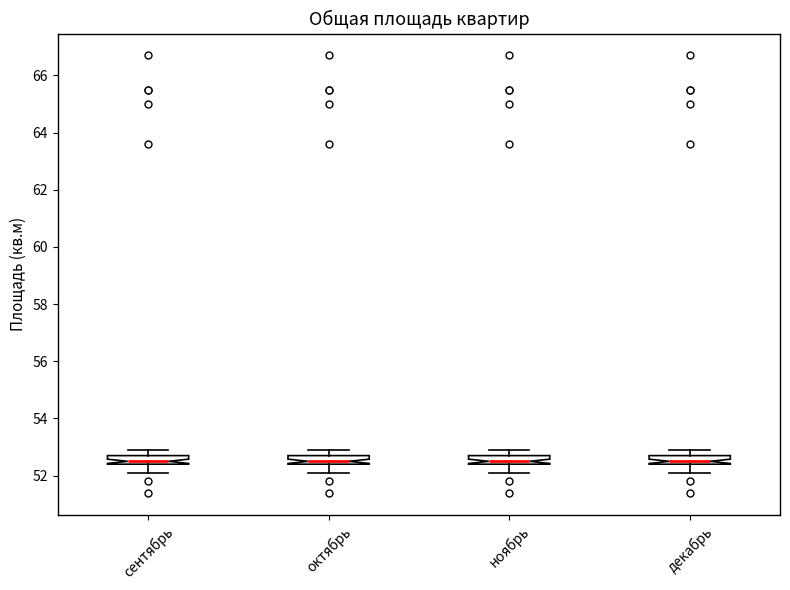

Where does the median line of the box for ноябрь sit on the y-axis? The values are not printed on the chart, so give them approximately, as read against the axis.

52.6